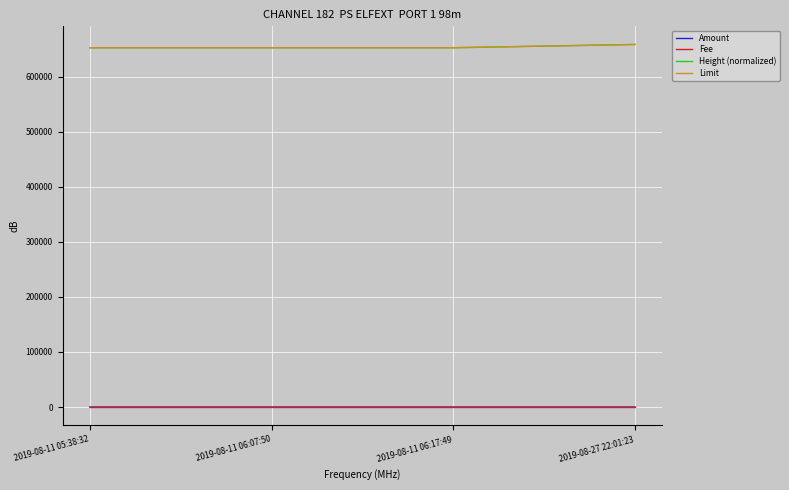

Reading left to right, what are all the values shown in this chart?

Amount: 2019-08-11 05:38:32=0.1	2019-08-11 06:07:50=0.0	2019-08-11 06:17:49=0.0	2019-08-27 22:01:23=0.2
Fee: 2019-08-11 05:38:32=0.0	2019-08-11 06:07:50=0.0	2019-08-11 06:17:49=0.0	2019-08-27 22:01:23=0.0
Height (normalized): 2019-08-11 05:38:32=652368.0	2019-08-11 06:07:50=652376.0	2019-08-11 06:17:49=652377.0	2019-08-27 22:01:23=658324.0
Limit: 2019-08-11 05:38:32=652368.0	2019-08-11 06:07:50=652376.0	2019-08-11 06:17:49=652377.0	2019-08-27 22:01:23=658324.0